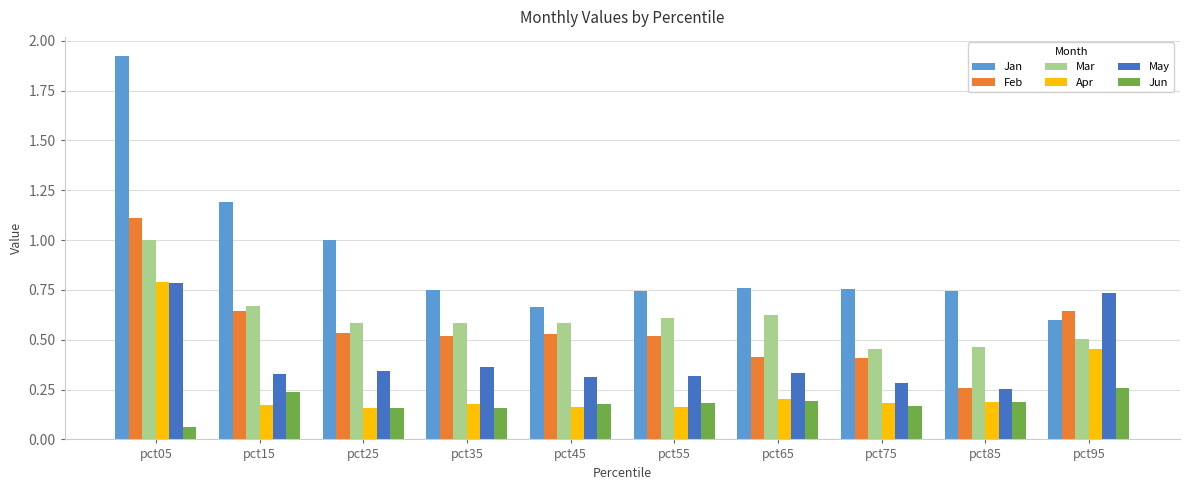

The Jan series shows 0.8 at pct75. True or false?

True